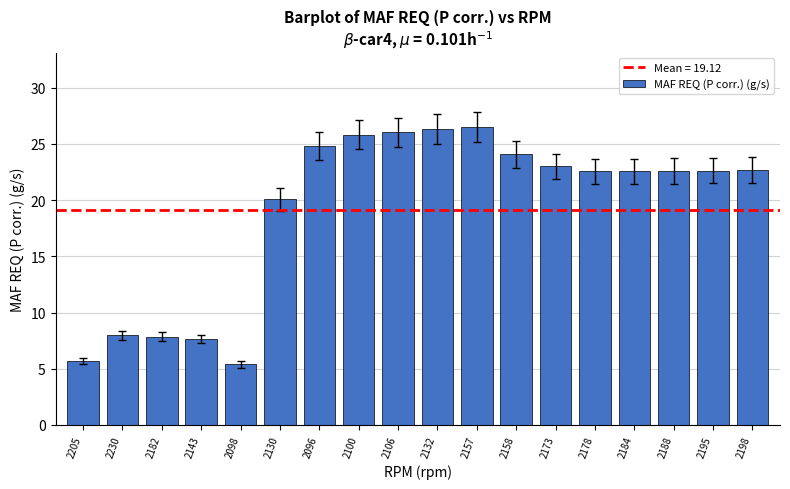

Approximately how many times larger is the value at 2106 compared to 2100?

1.0